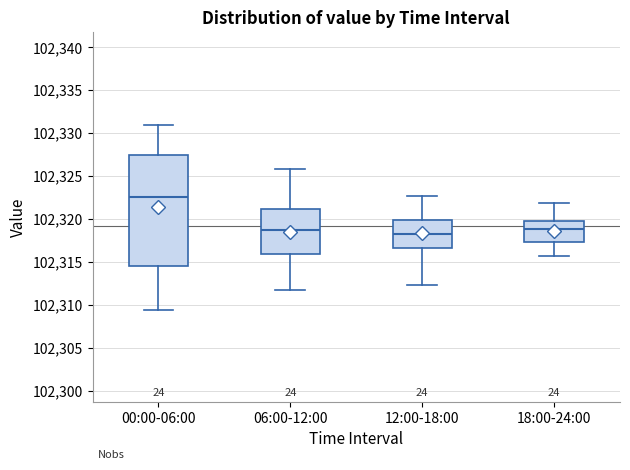

Reading left to right, transcribe this box plot: for each box, give where its median line is, the range the box spans, and where its two whiskers end, as read against the y-axis. The values are not printed on the chart, so give them approximately, as read against the axis.

00:00-06:00: median 102322.5, box 102314.5 to 102327.5, whiskers 102309.5 to 102331.0
06:00-12:00: median 102318.5, box 102316.0 to 102321.0, whiskers 102311.5 to 102326.0
12:00-18:00: median 102318.5, box 102316.5 to 102320.0, whiskers 102312.5 to 102322.5
18:00-24:00: median 102319.0, box 102317.5 to 102320.0, whiskers 102315.5 to 102322.0